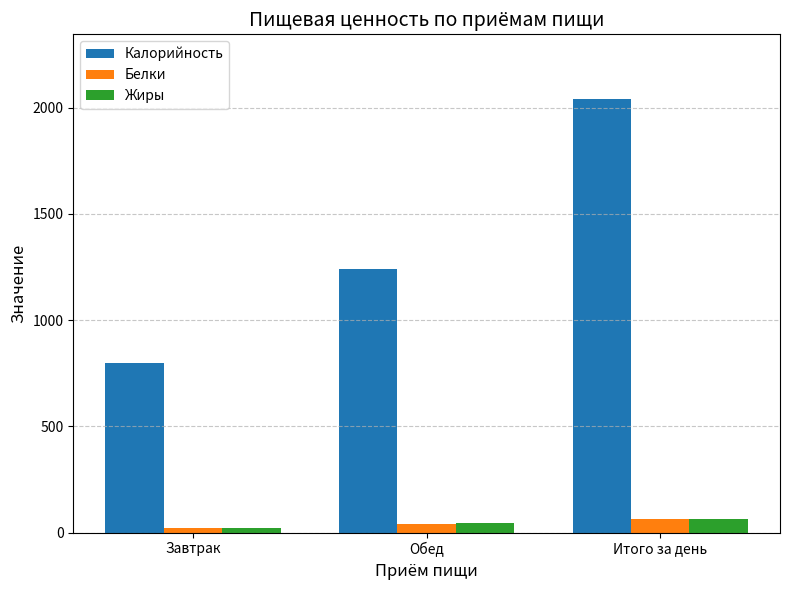

At which label is Белки closest to 43?

Обед